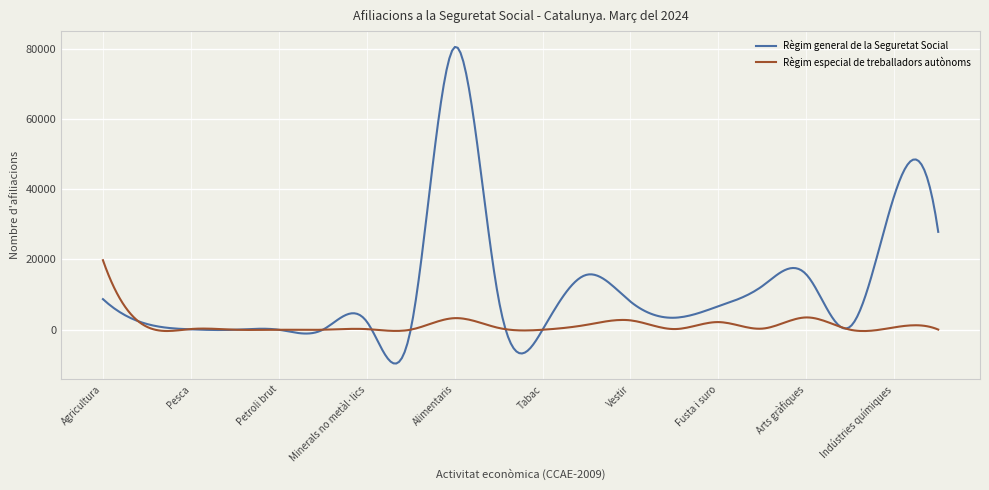

In Règim especial de treballadors autònoms, how many points are higher than both neighbors (excluding endpoints)?

8